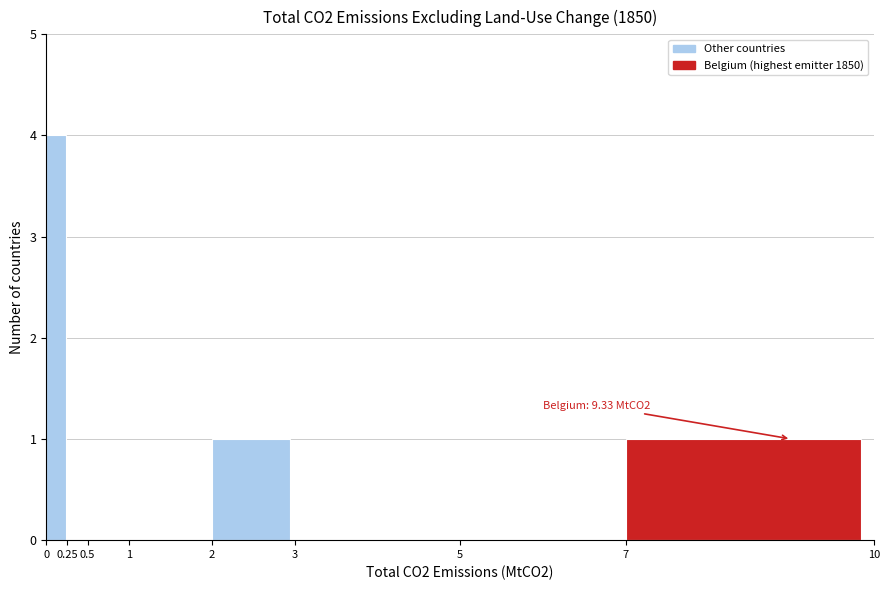

Which range on the x-axis has the tallest bar?

0 to 0.25